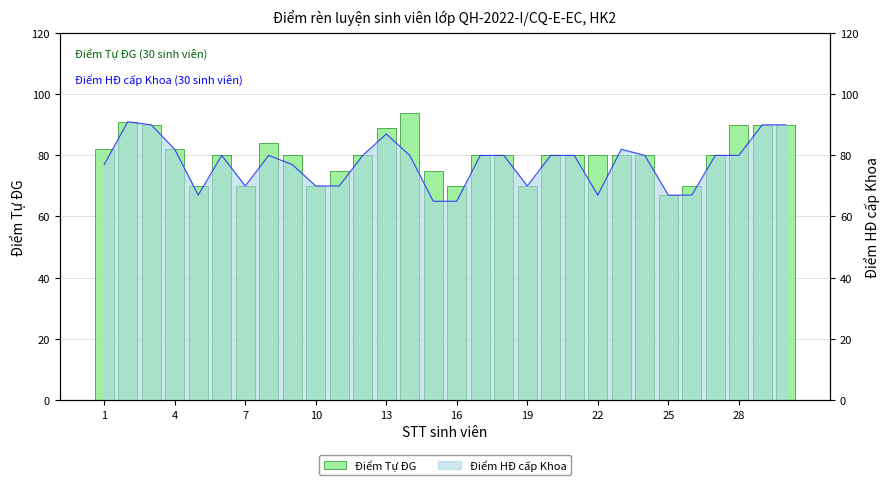

Where does the data first go above 80?

1